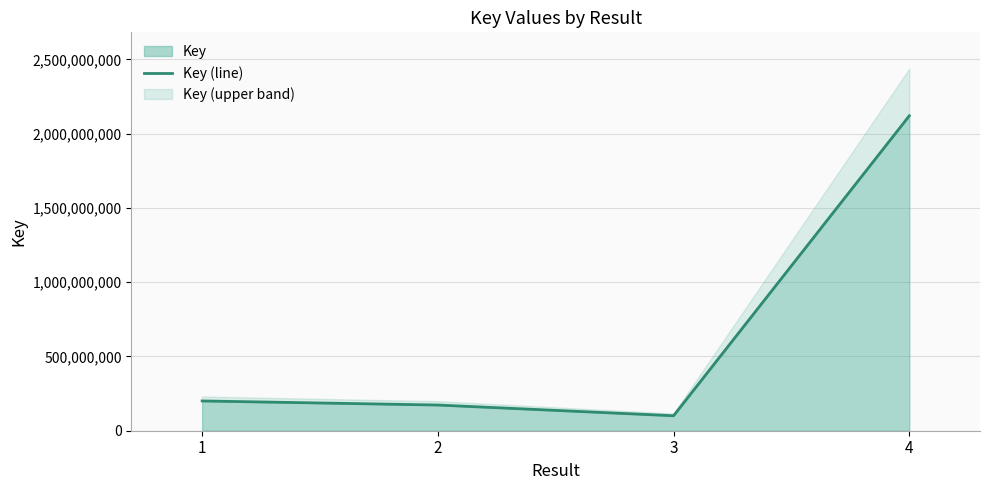

True or false: the data has more than 0 interior local peaks.

False